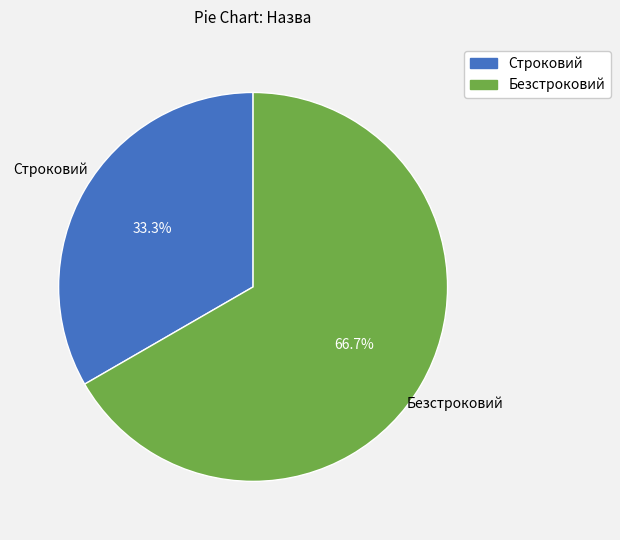

What is the smallest slice in the pie chart?

Строковий